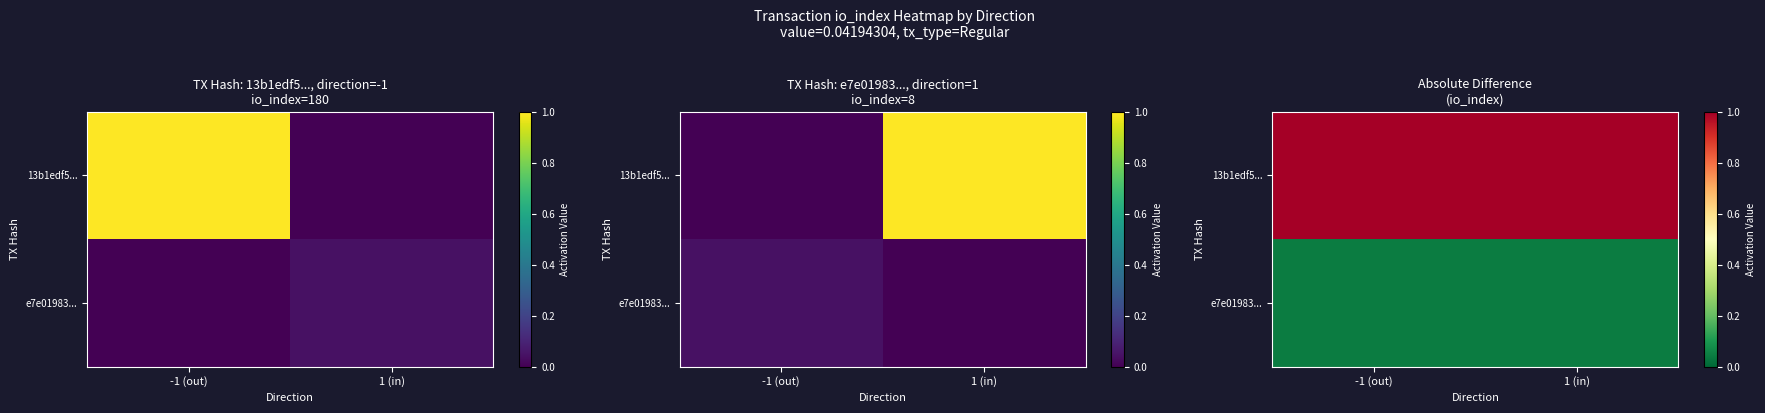

What is the maximum value shown in the chart?

1.0